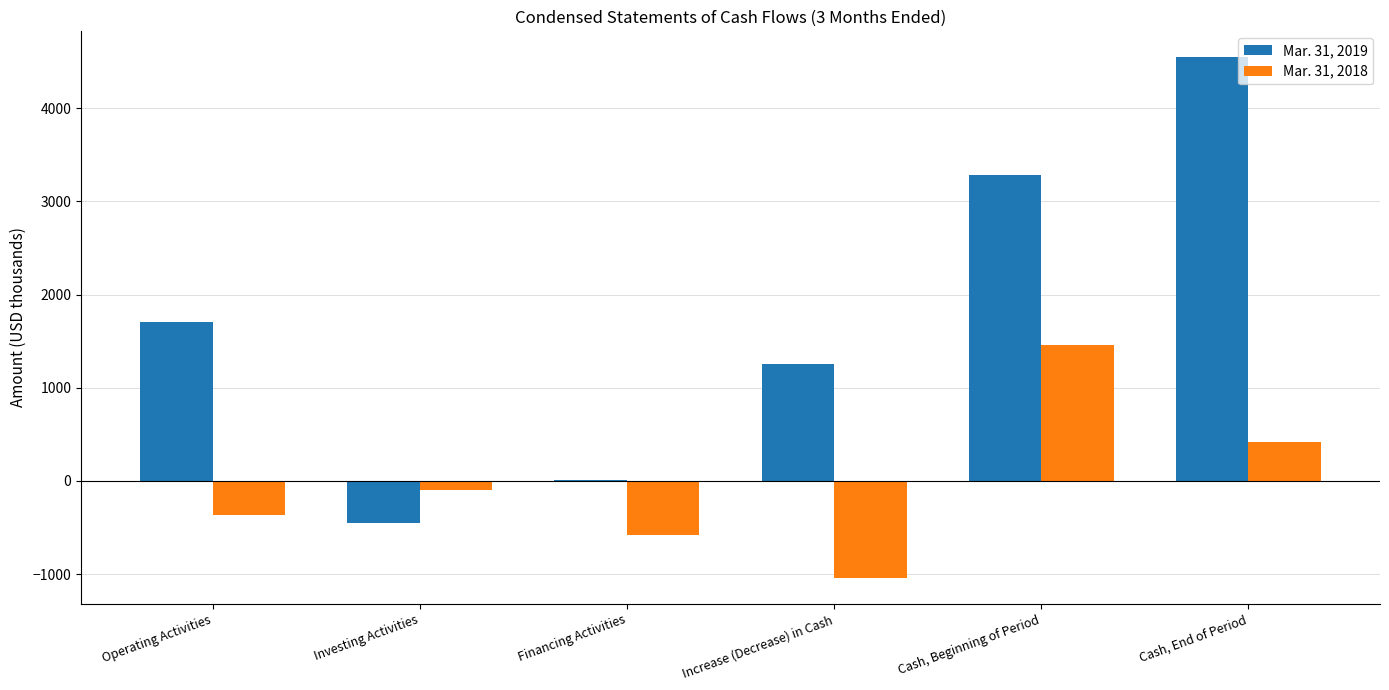

Which category has the highest value across all series?

Cash, End of Period